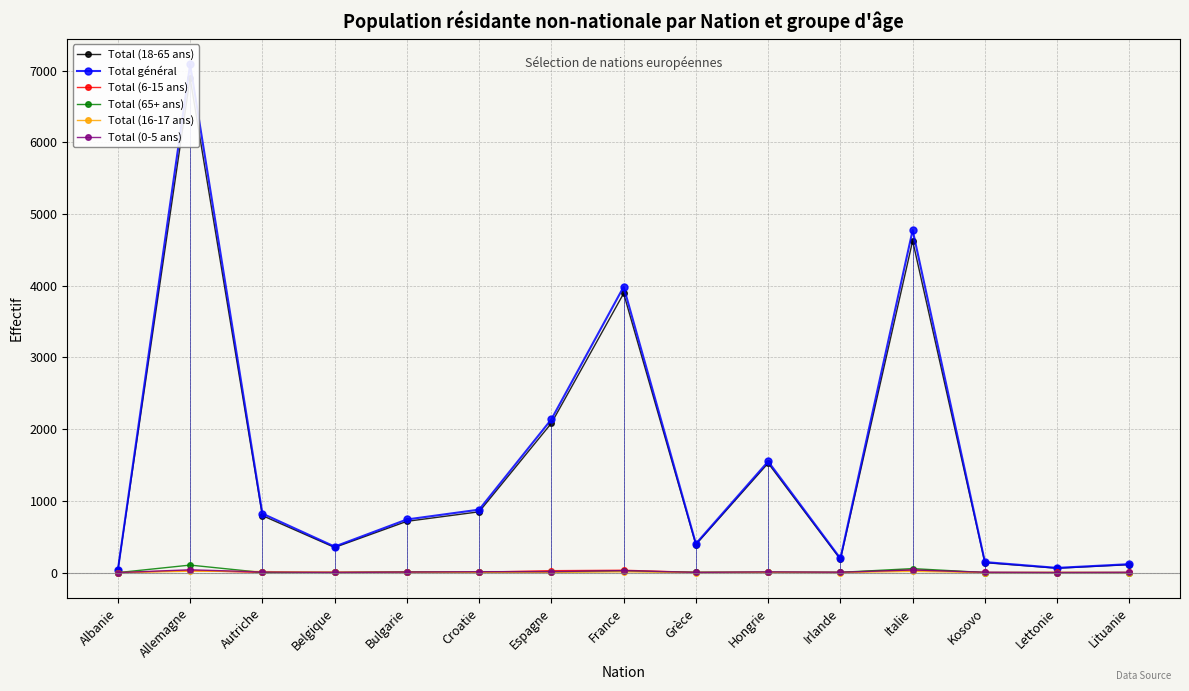

How many values in Total (0-5 ans) are above zero?

13